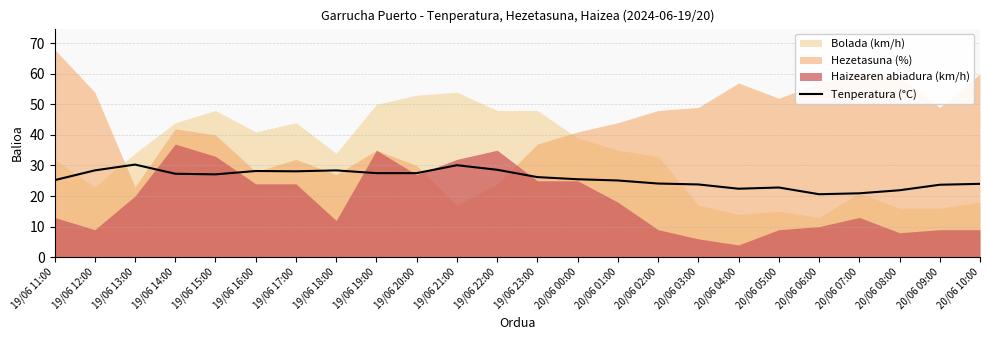

Is it true that Tenperatura (°C) equals 28.6 at 19/06 22:00?

True